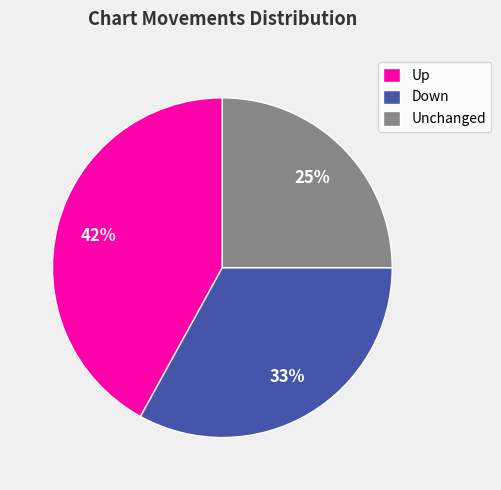

What percentage is the Up slice, to the nearest percent?

42%